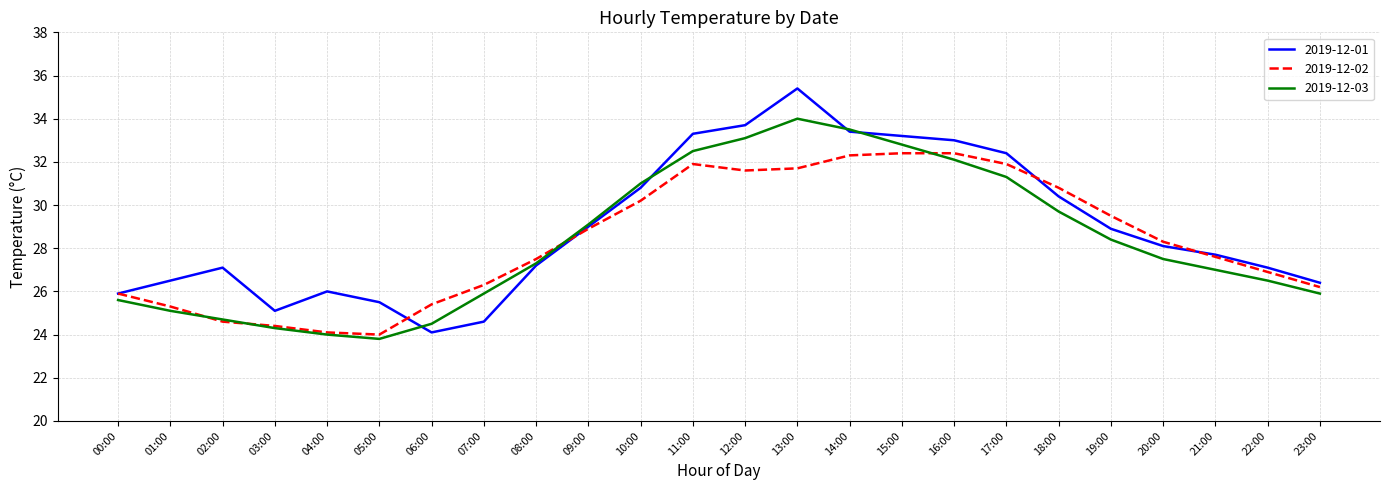

What is the average value of the 2019-12-03 series?

28.3